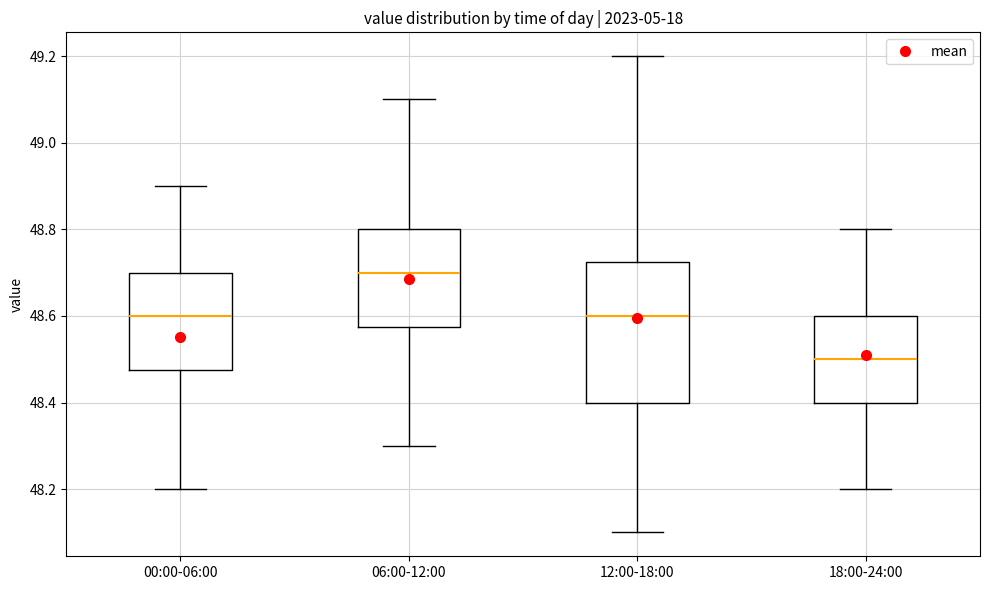

Reading left to right, read every box against the y-axis: the position of its median line, the range the box covers, and the ends of its whiskers. The values are not printed on the chart, so give them approximately, as read against the axis.

00:00-06:00: median 48.60, box 48.48 to 48.70, whiskers 48.20 to 48.90
06:00-12:00: median 48.70, box 48.58 to 48.80, whiskers 48.30 to 49.10
12:00-18:00: median 48.60, box 48.40 to 48.72, whiskers 48.10 to 49.20
18:00-24:00: median 48.50, box 48.40 to 48.60, whiskers 48.20 to 48.80